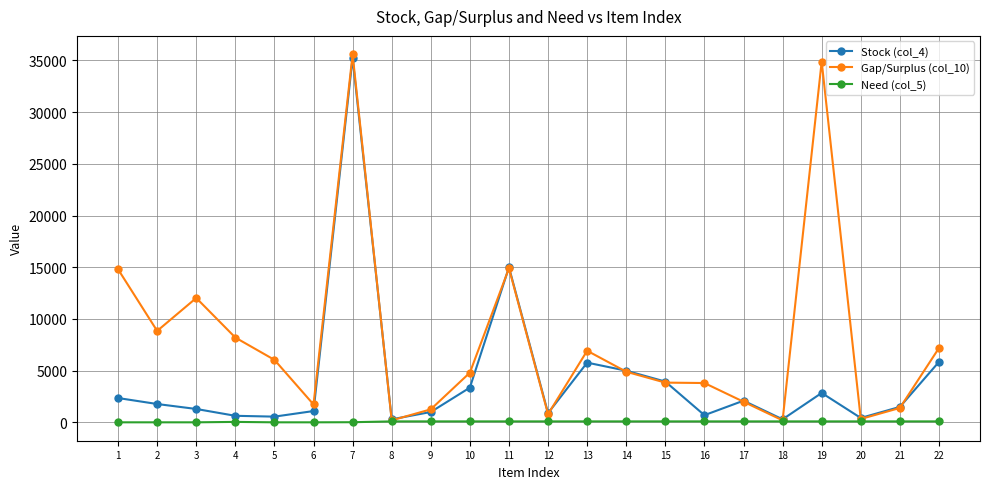

What is the total value across all series at 21?

3000